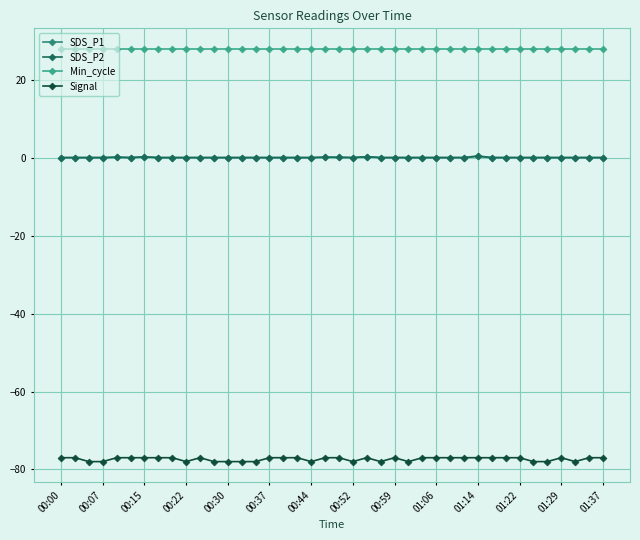

List the series in order of their peak value, lowest first.

Signal, SDS_P2, SDS_P1, Min_cycle